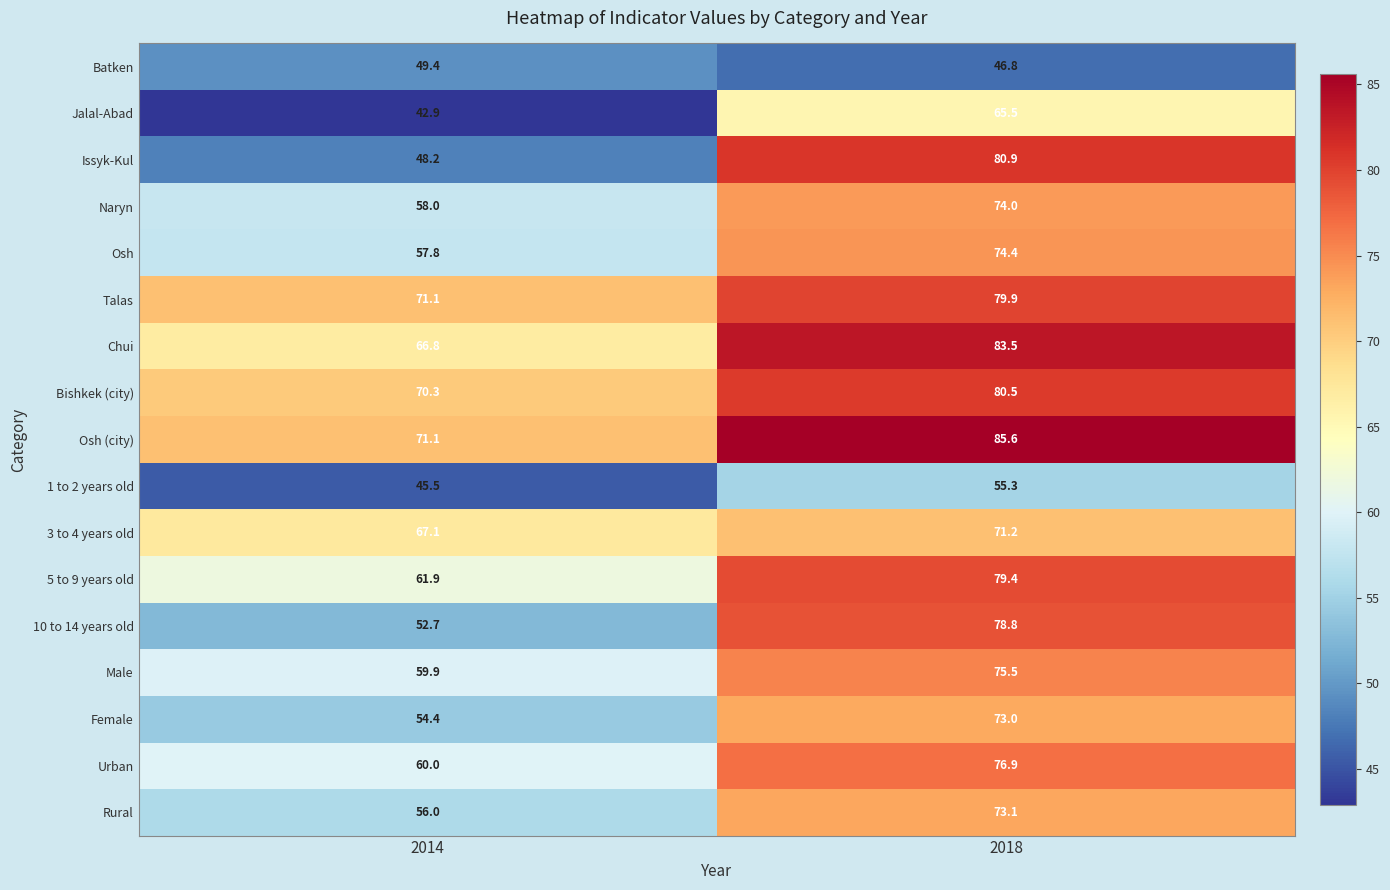

The 1 to 2 years old series shows 77.0 at 2014. True or false?

False